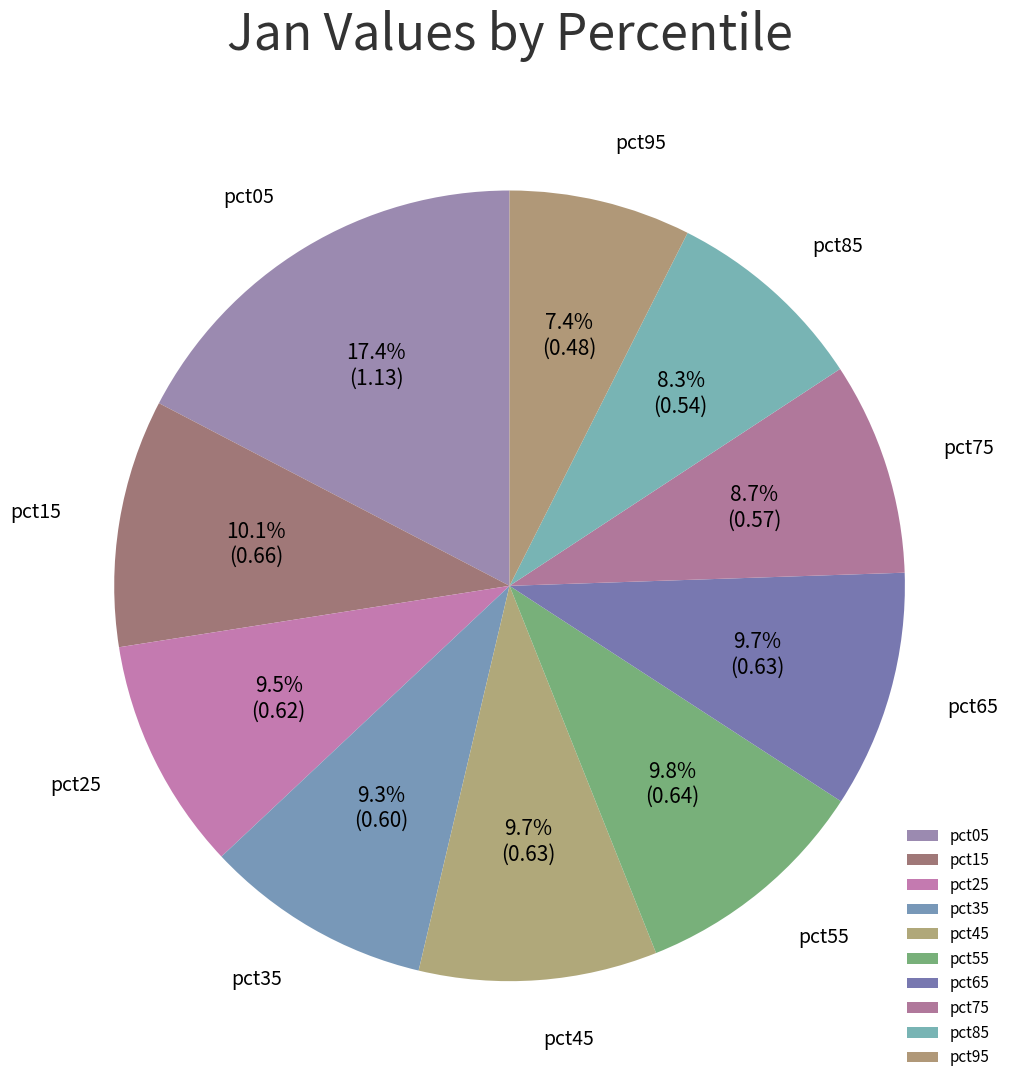

Is there a majority slice in this chart?

No